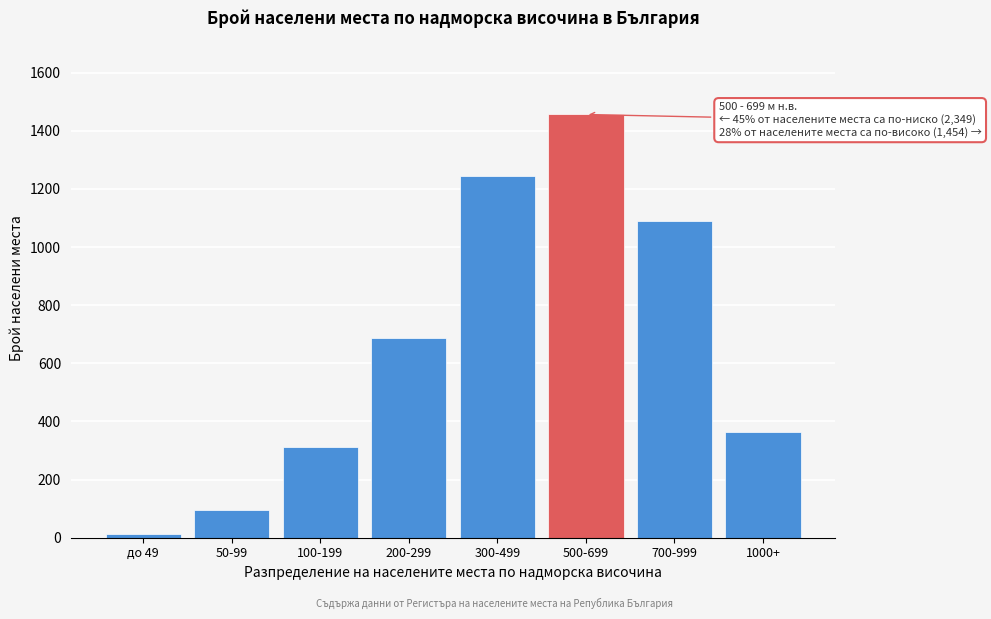

Reading left to right, what are all the values shown in this chart?

до 49=12	50-99=95	100-199=312	200-299=687	300-499=1243	500-699=1456	700-999=1089	1000+=365